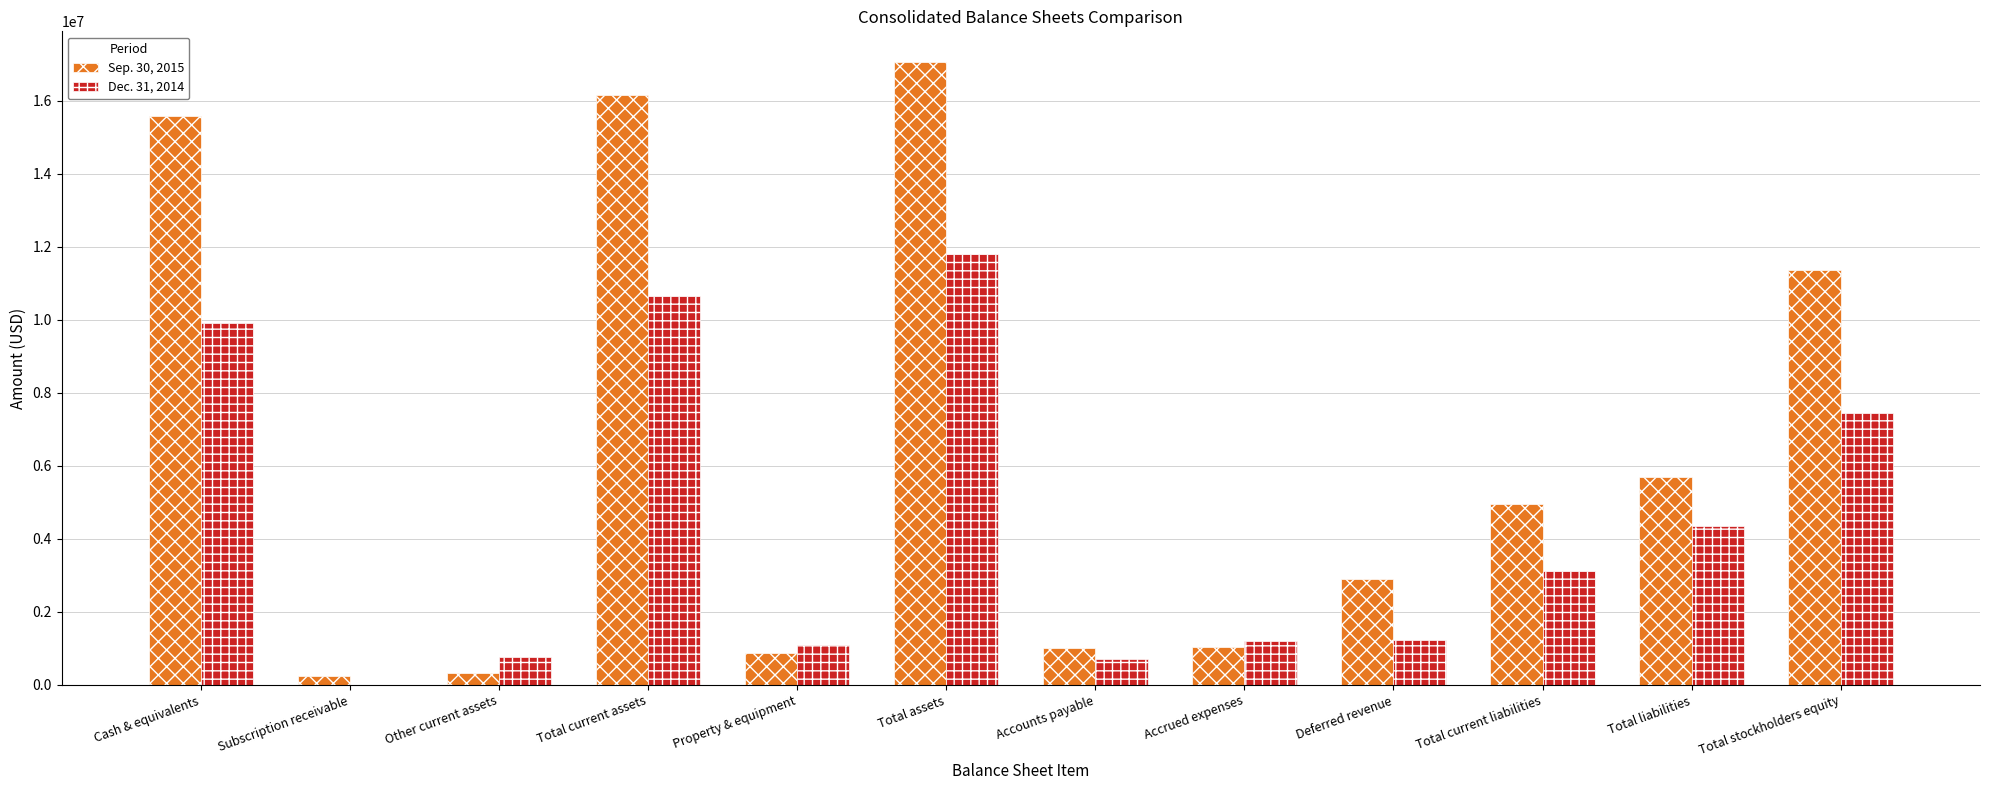

How many groups of bars are there?

12